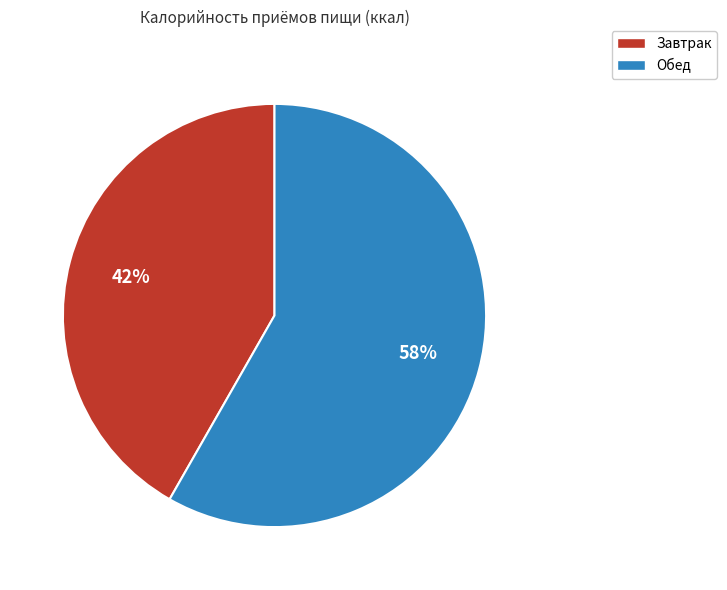

True or false: Завтрак accounts for 42% of the total.

True